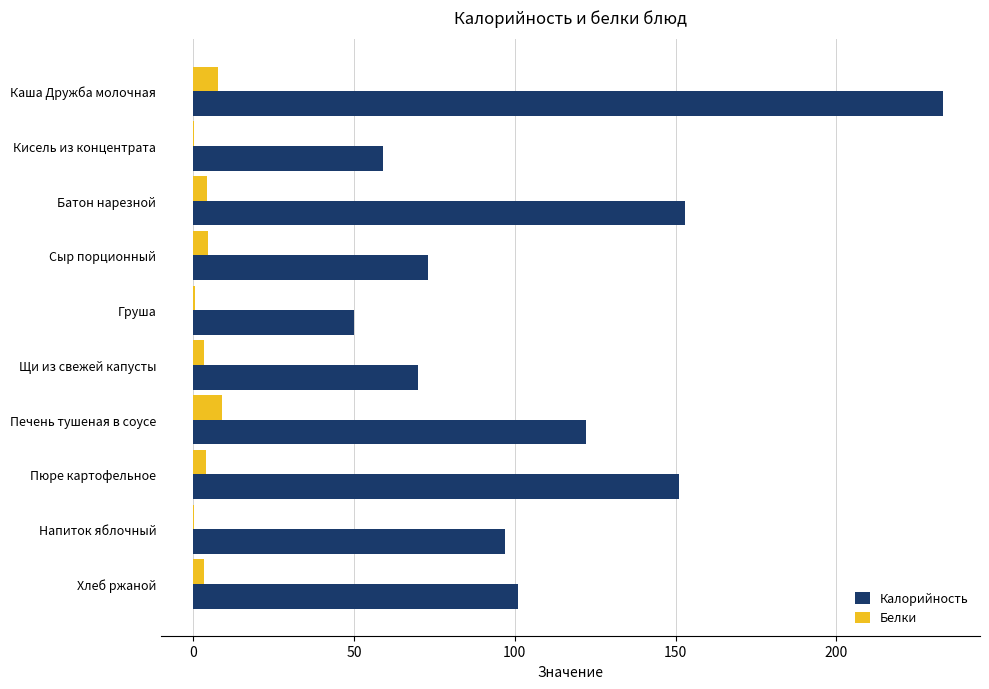

At which category is the sum across all series the highest?

Каша Дружба молочная